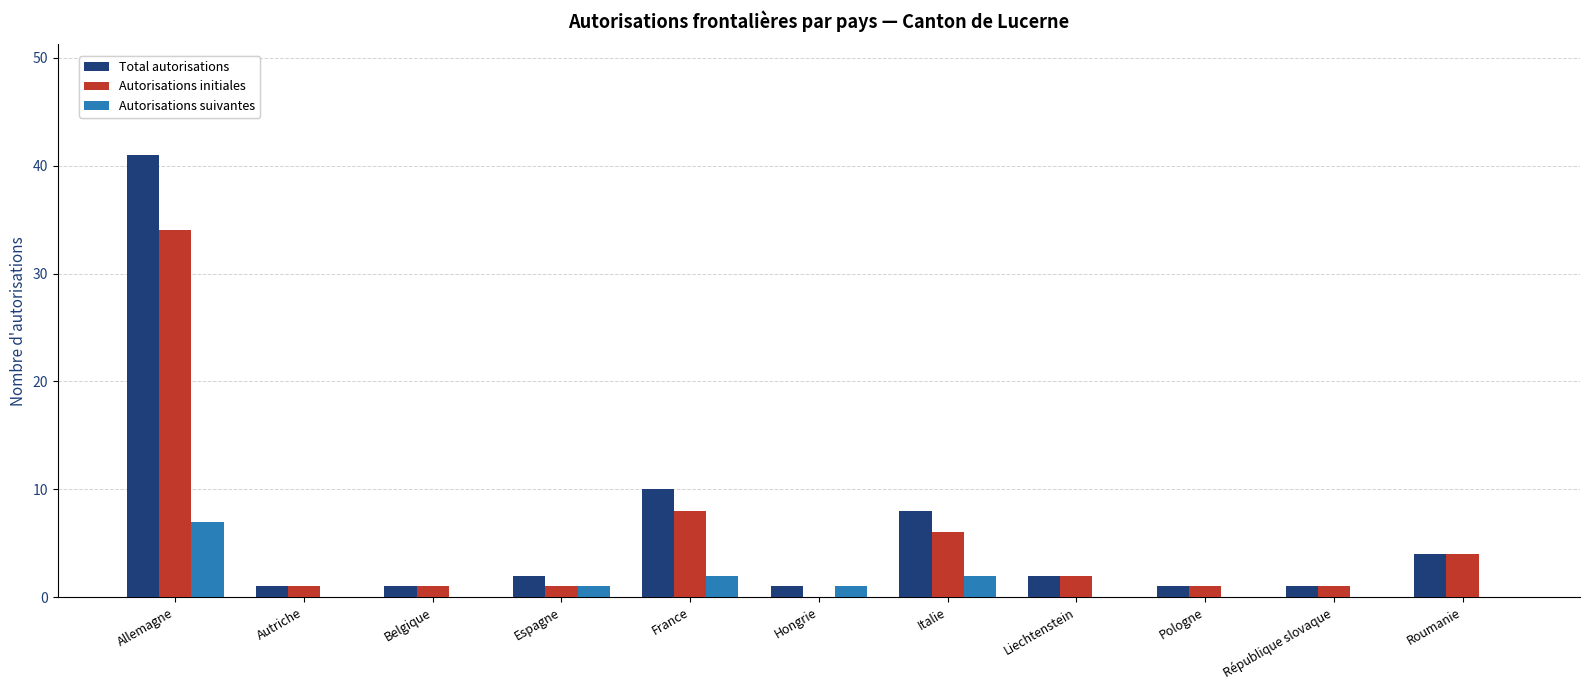

True or false: Total autorisations has a value of 1 at Autriche.

True